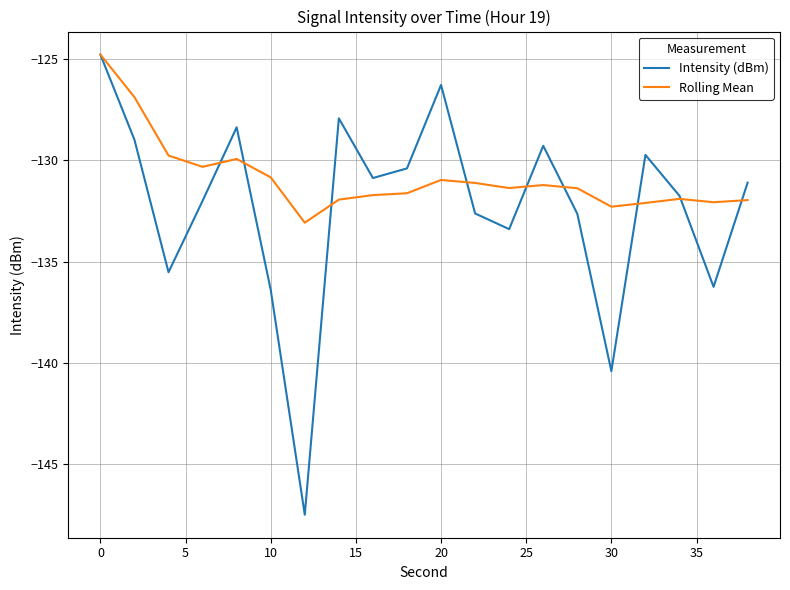

Which series has the largest total across all categories?

Rolling Mean